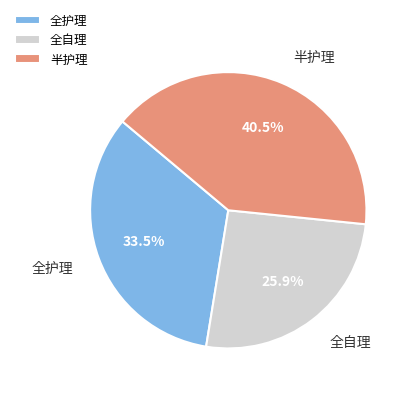

What percentage is NOT represented by 半护理?

59.5%